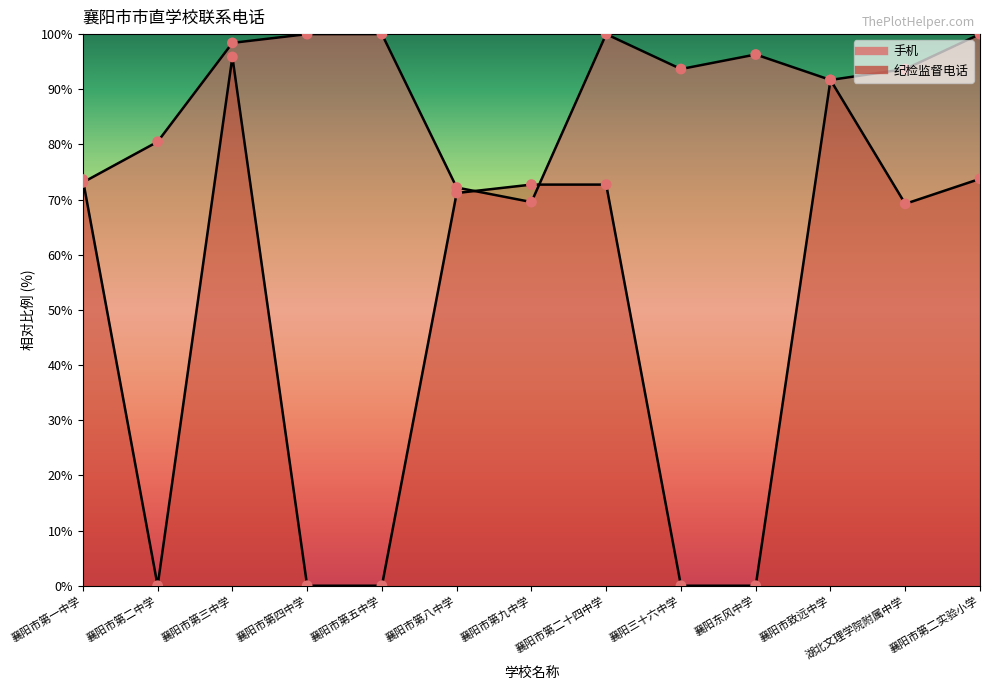

What is the total value across all series at 襄阳市第五中学?

100.0